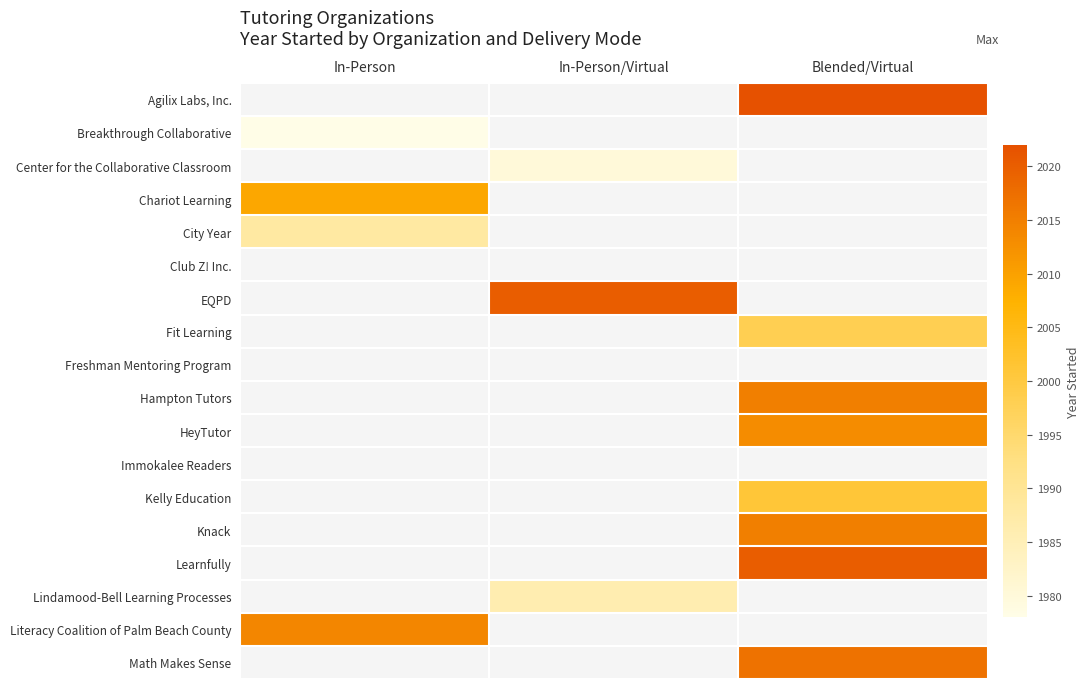

Is the value of Club Z! Inc. at In-Person greater than the value of Agilix Labs, Inc. at In-Person?

No